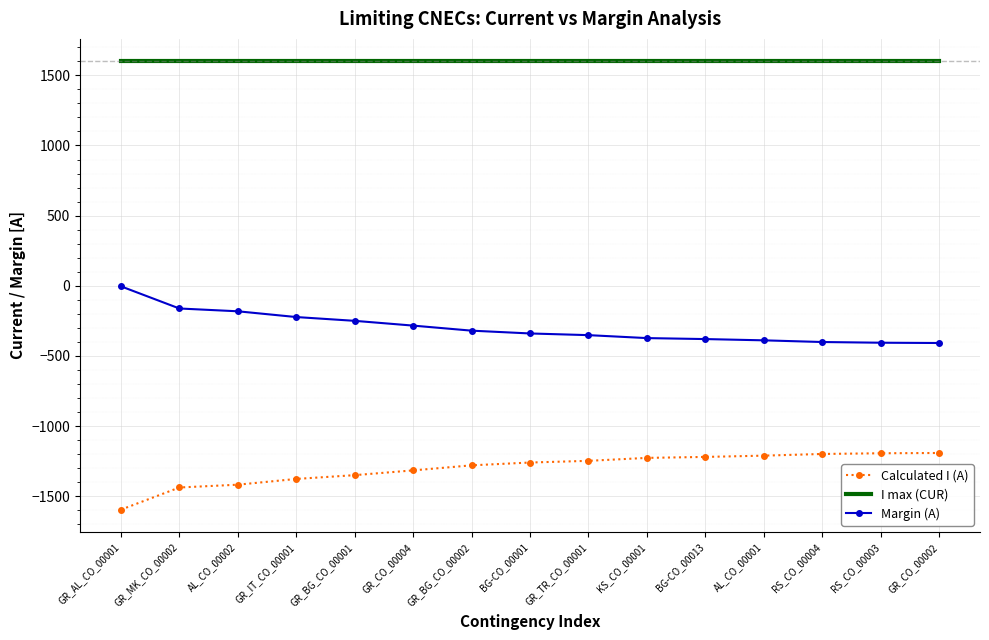

What is the difference between the maximum and second lowest values in the Margin (A) series?

402